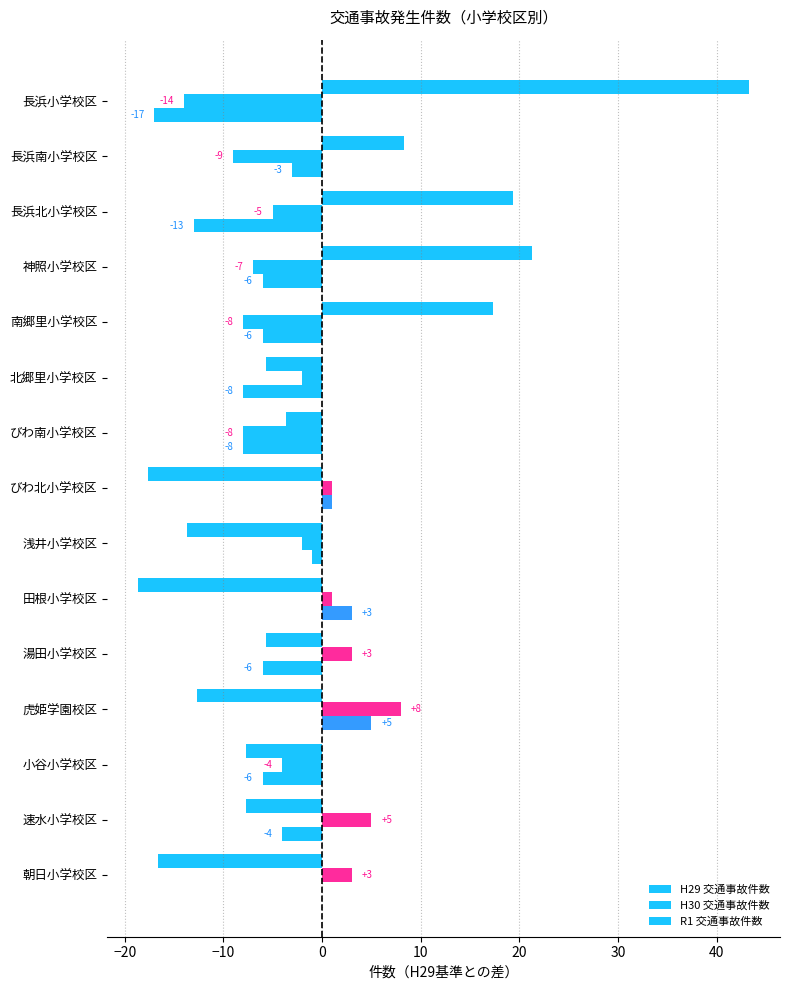

How many series are shown in this chart?

3